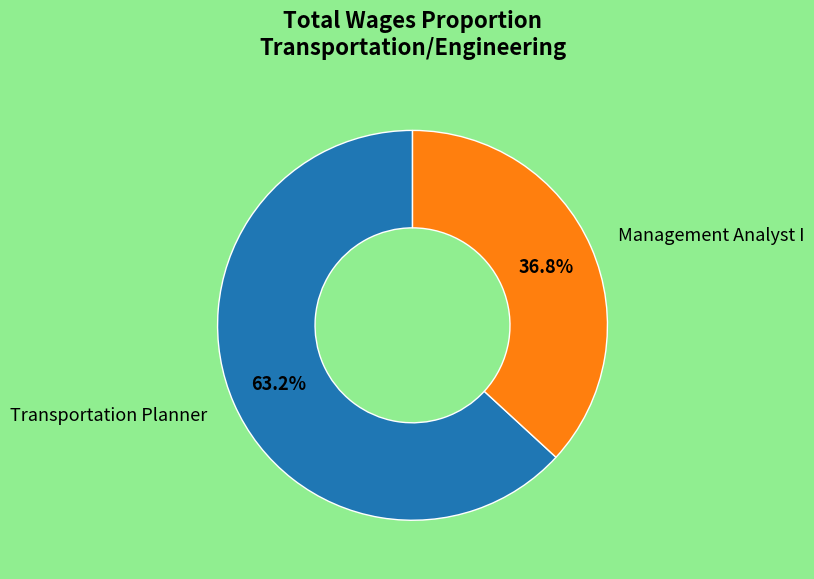

The Transportation Planner slice represents 51% of the pie. True or false?

False